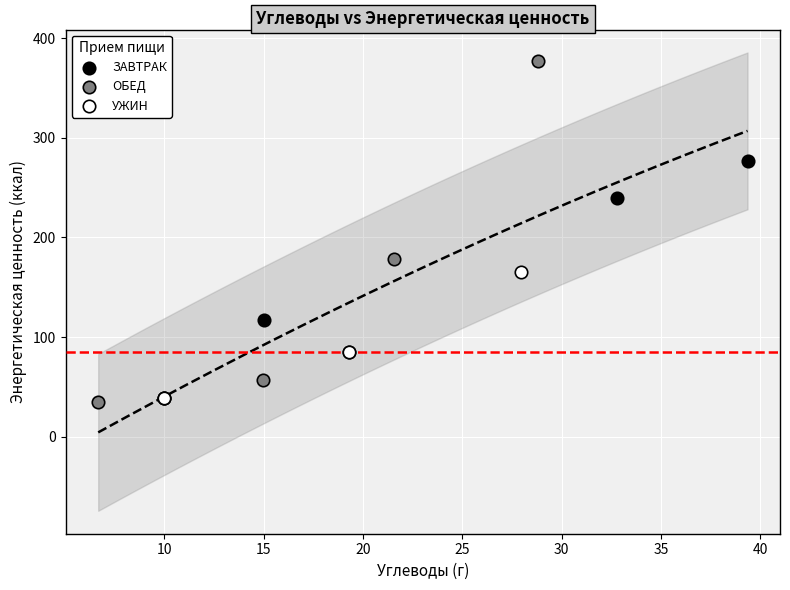

Which series reaches the minimum Y coordinate?

ОБЕД